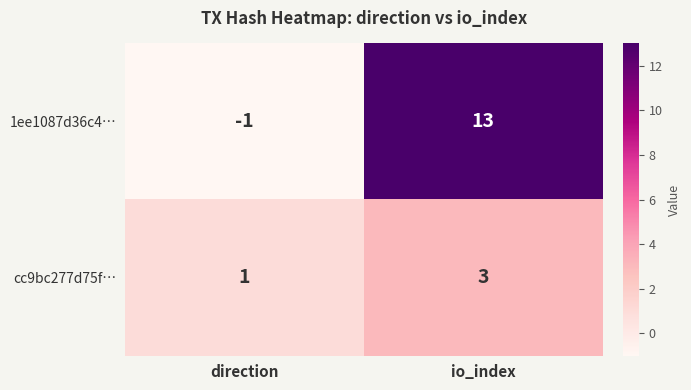

Which series has the widest spread of values?

1ee1087d36c4…